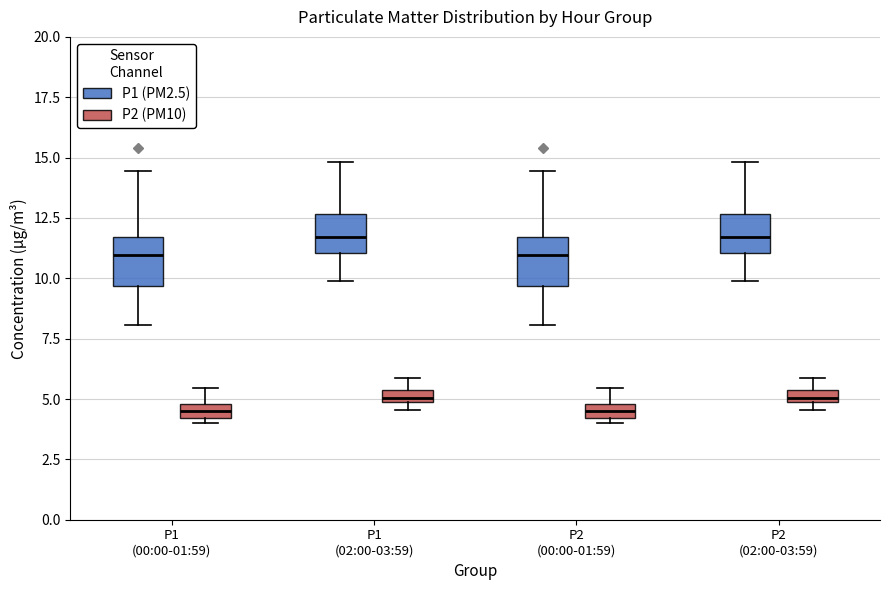

Where is the lower edge of the box for P2 (00:00-01:59) (P2 (PM10)) on the y-axis? The values are not printed on the chart, so give them approximately, as read against the axis.

4.0